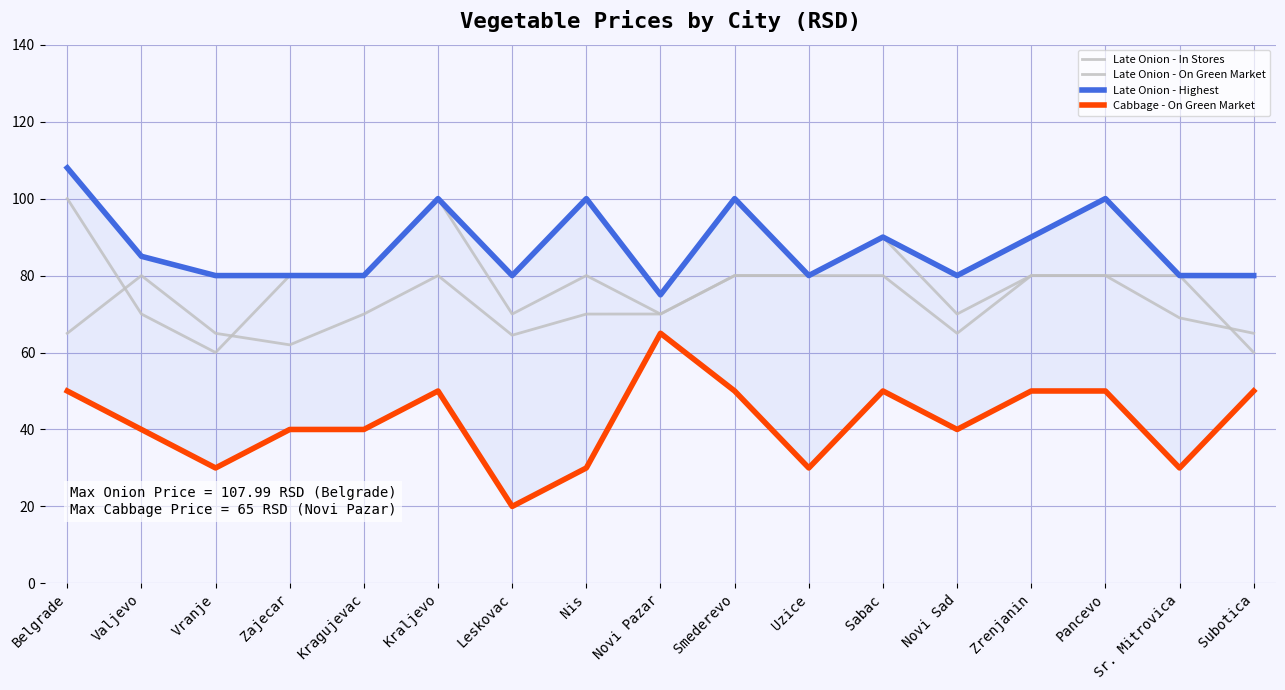

True or false: Late Onion - On Green Market and Cabbage - On Green Market cross at least once.

False